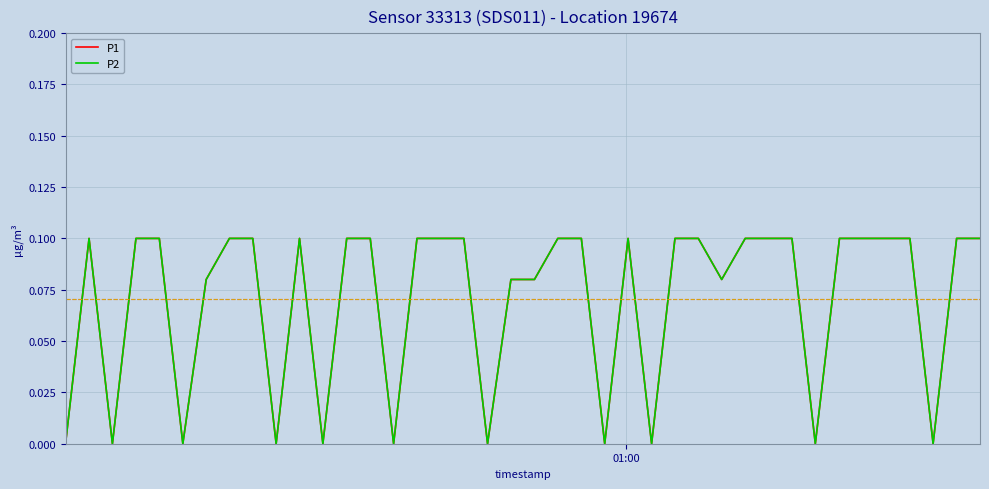

True or false: P2 and P1 intersect in this chart.

False